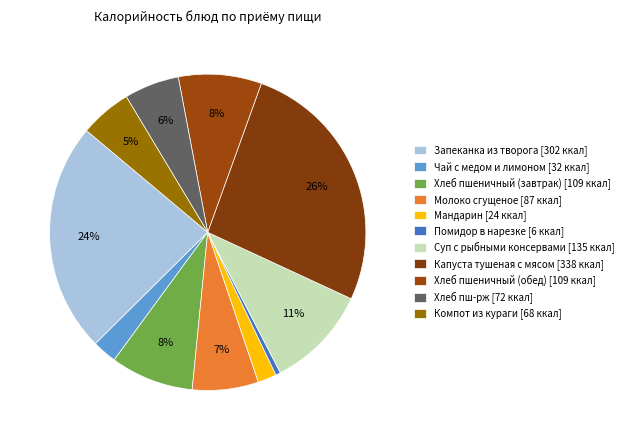

How much of the chart is everything except Помидор в нарезке?

99.5%